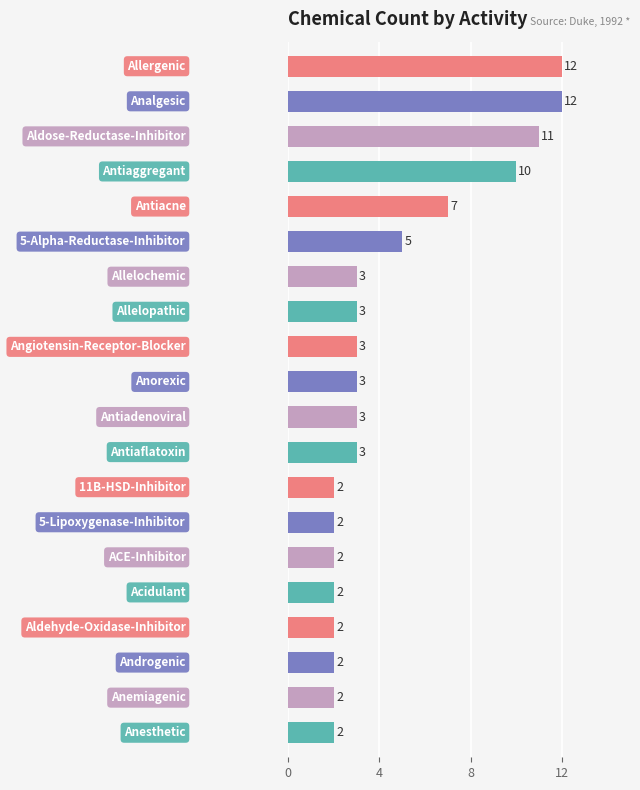

What is the sum of all values?

91